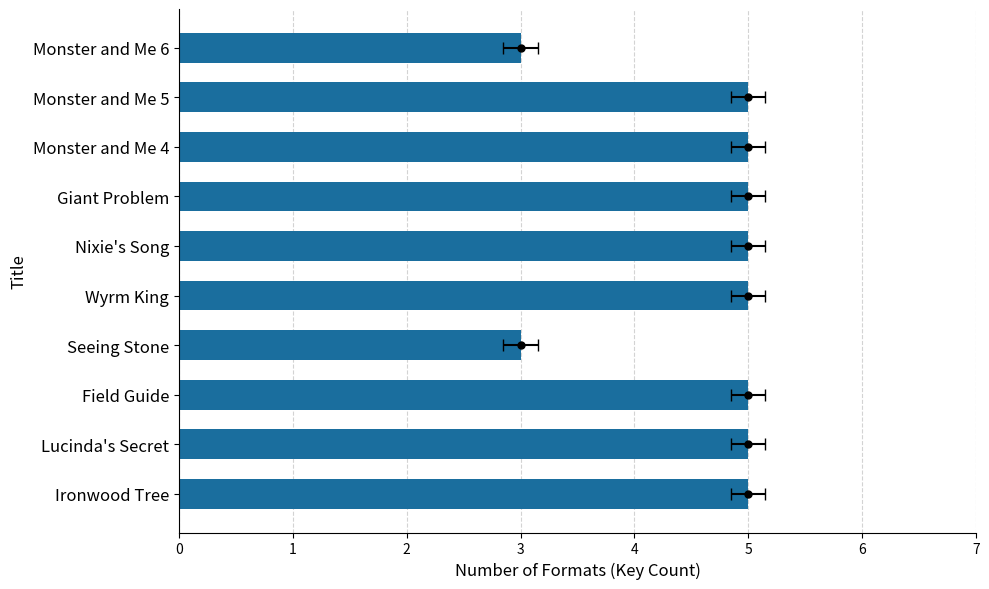

How many values are between 5 and 6?

8